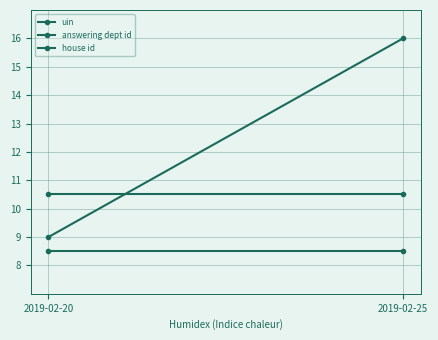

List the series in order of their overall mean, lowest first.

house id, answering dept id, uin